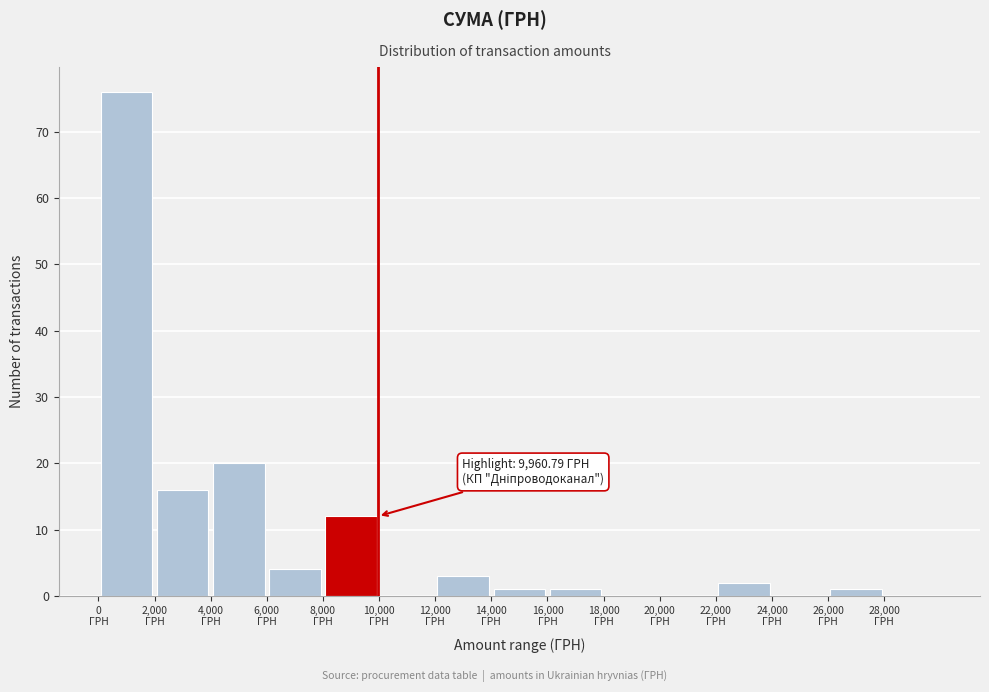

Over which range of the x-axis is the bar tallest?

0 to 2000